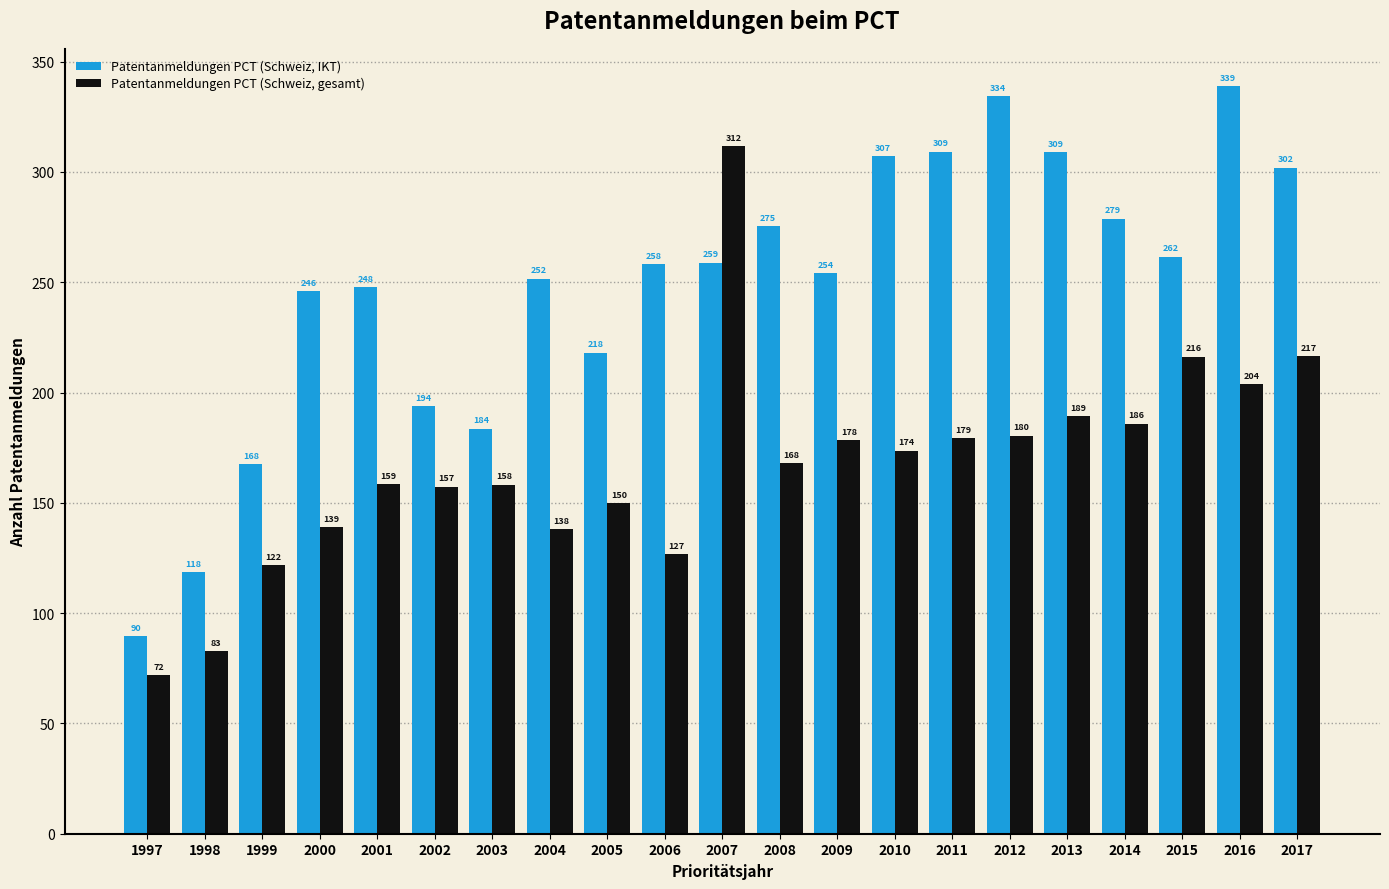

What is the spread (max minus min) of values at 2000?

107.0